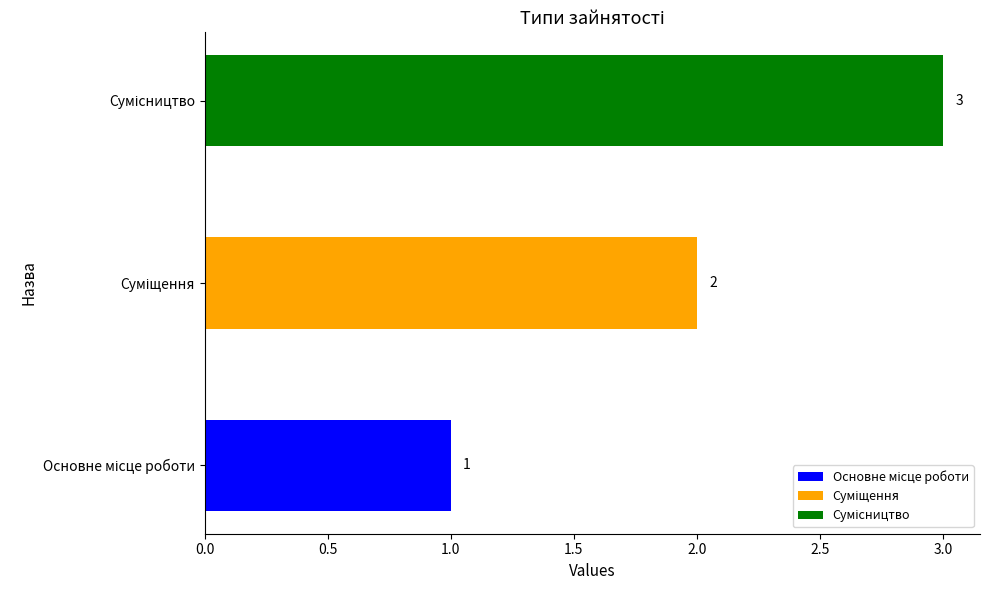

What is the maximum value shown in the chart?

3